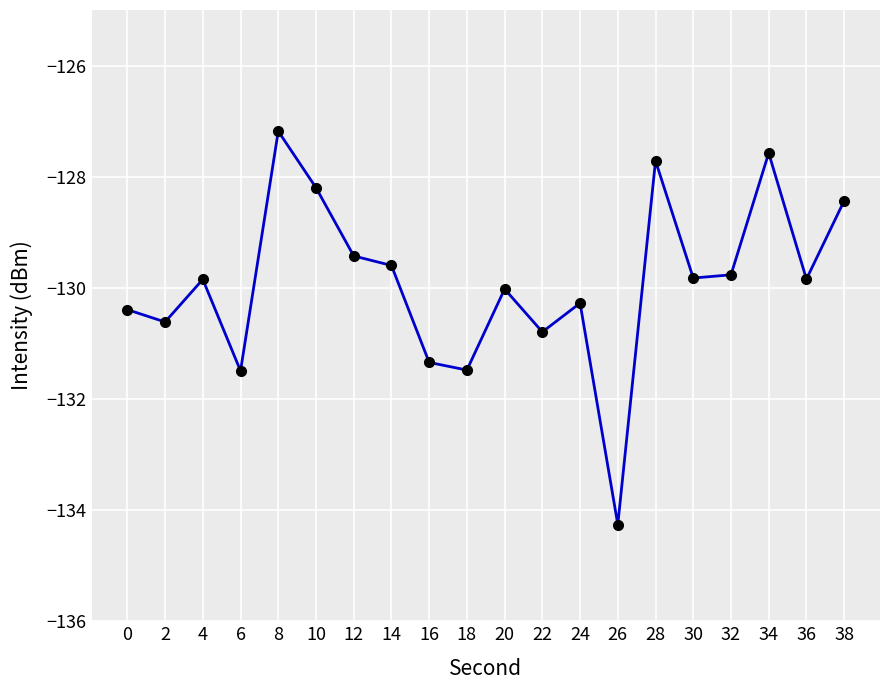

Does the chart display data point markers on the line(s)?

Yes